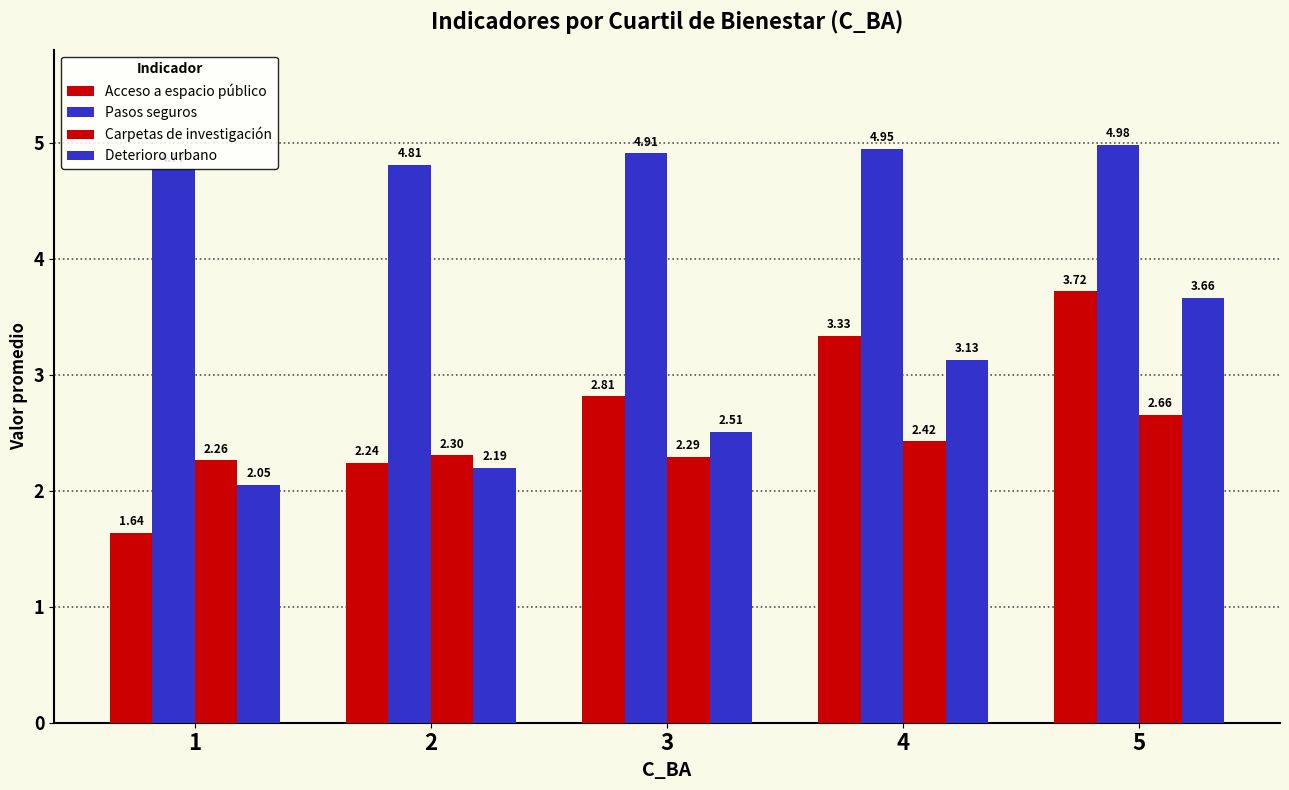

How many bars are there in total?

20